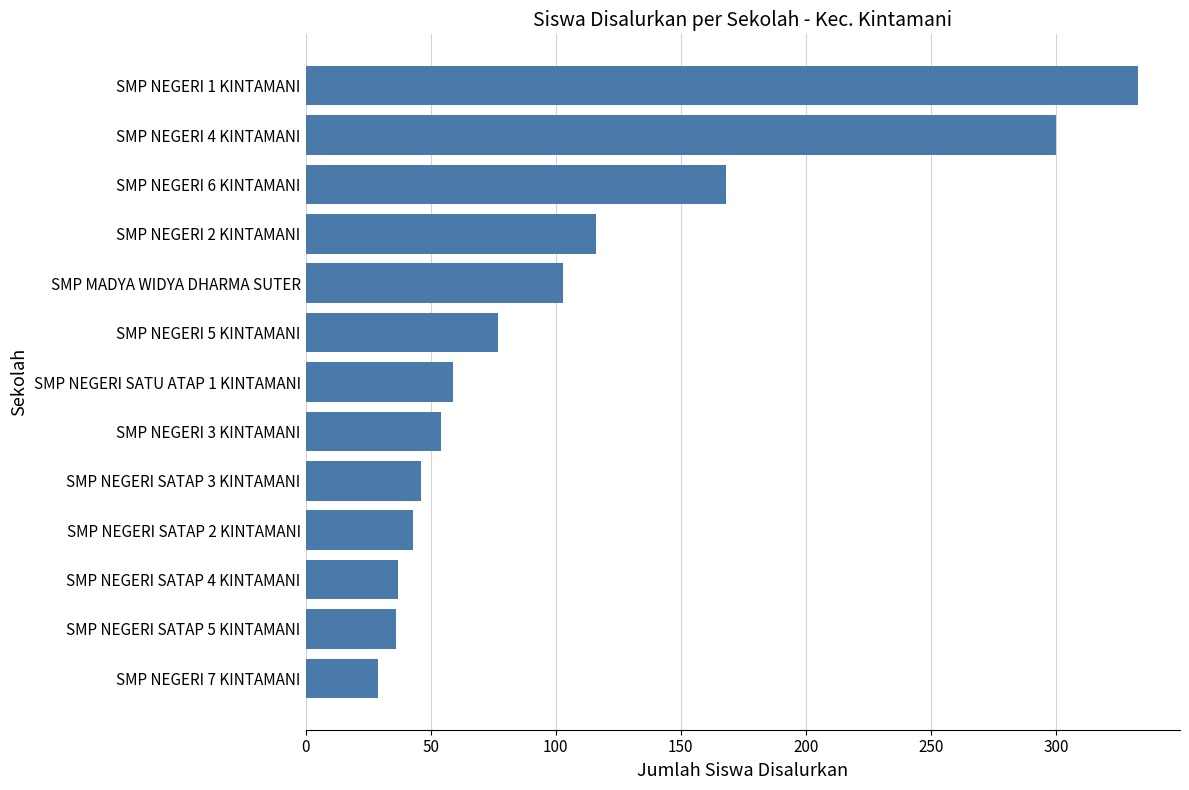

At which label is the value closest to 181?

SMP NEGERI 6 KINTAMANI